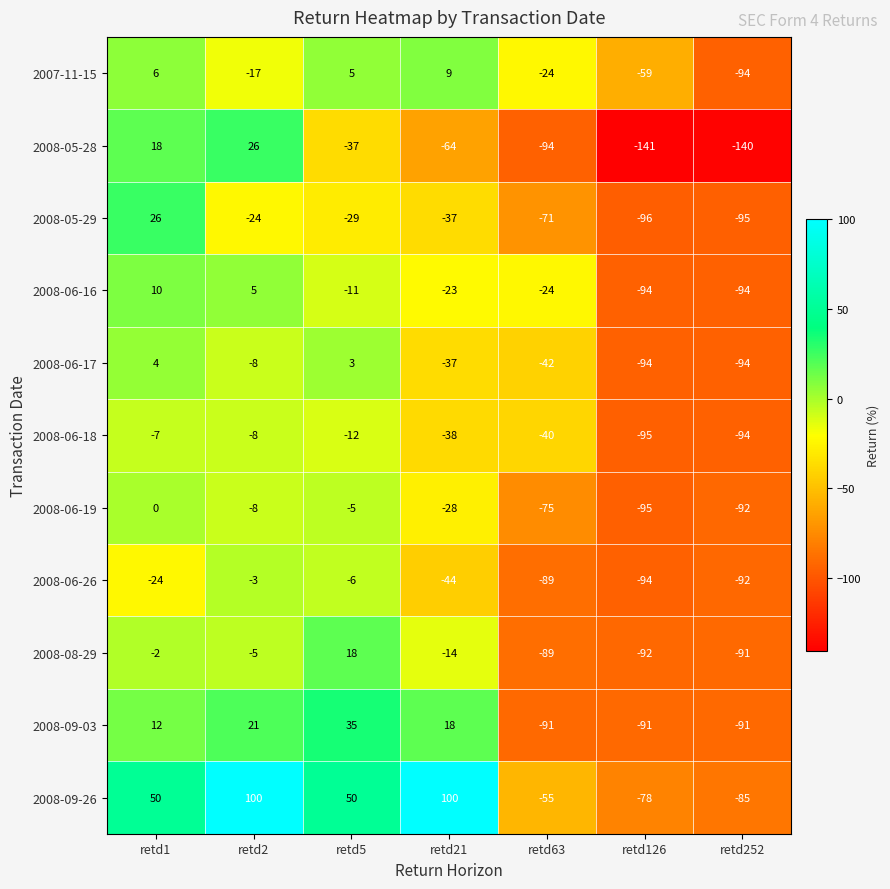

What is the total value across all series at retd5?

11